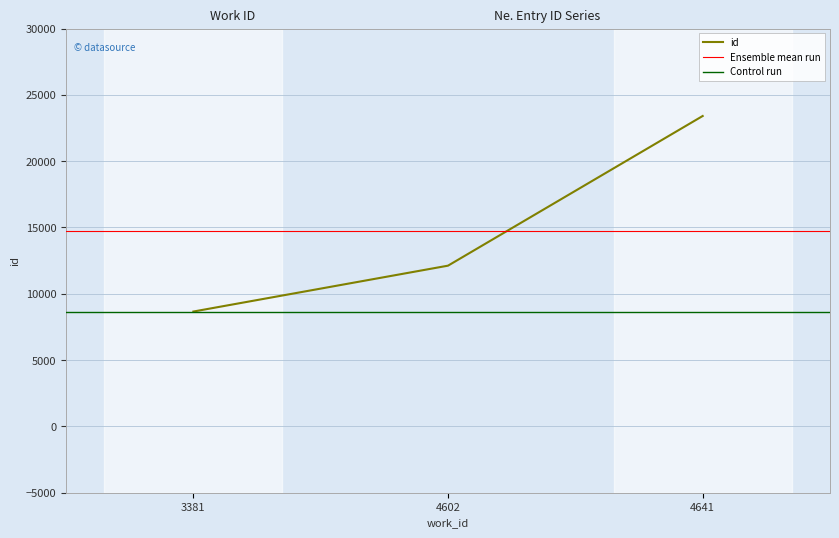

Reading right to left, transcribe all the data shown in this chart.

23403	12119	8660